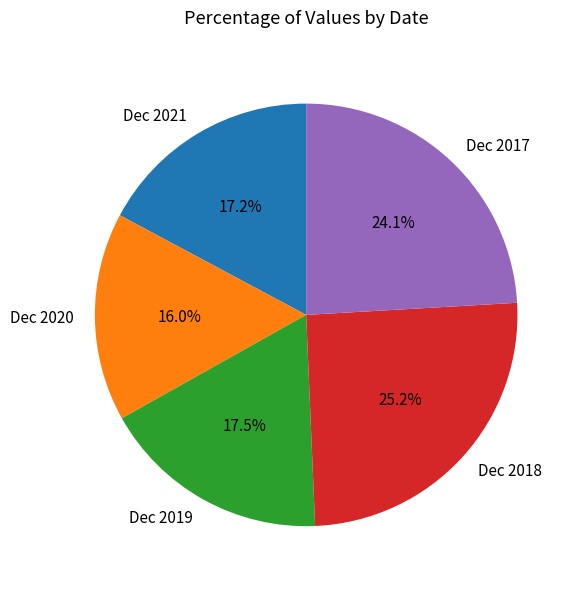

Which slice is the largest?

Dec 2018